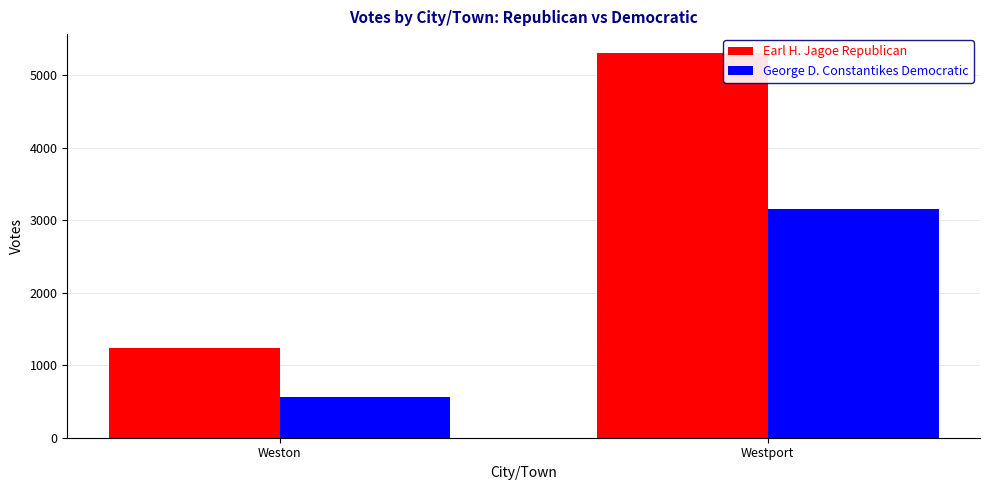

What is the lowest value of the Earl H. Jagoe Republican series?

1242